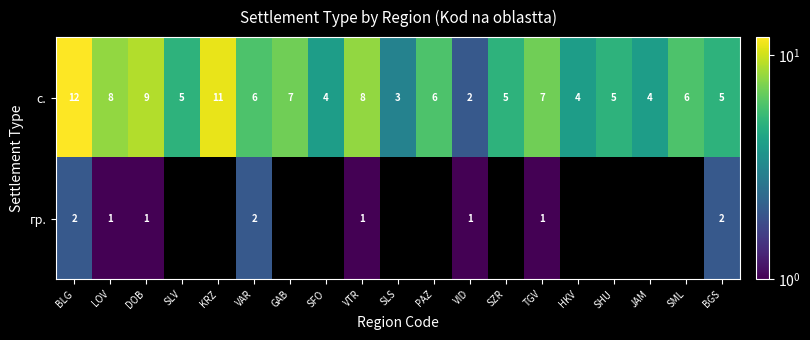

How many data points does each series have?

19